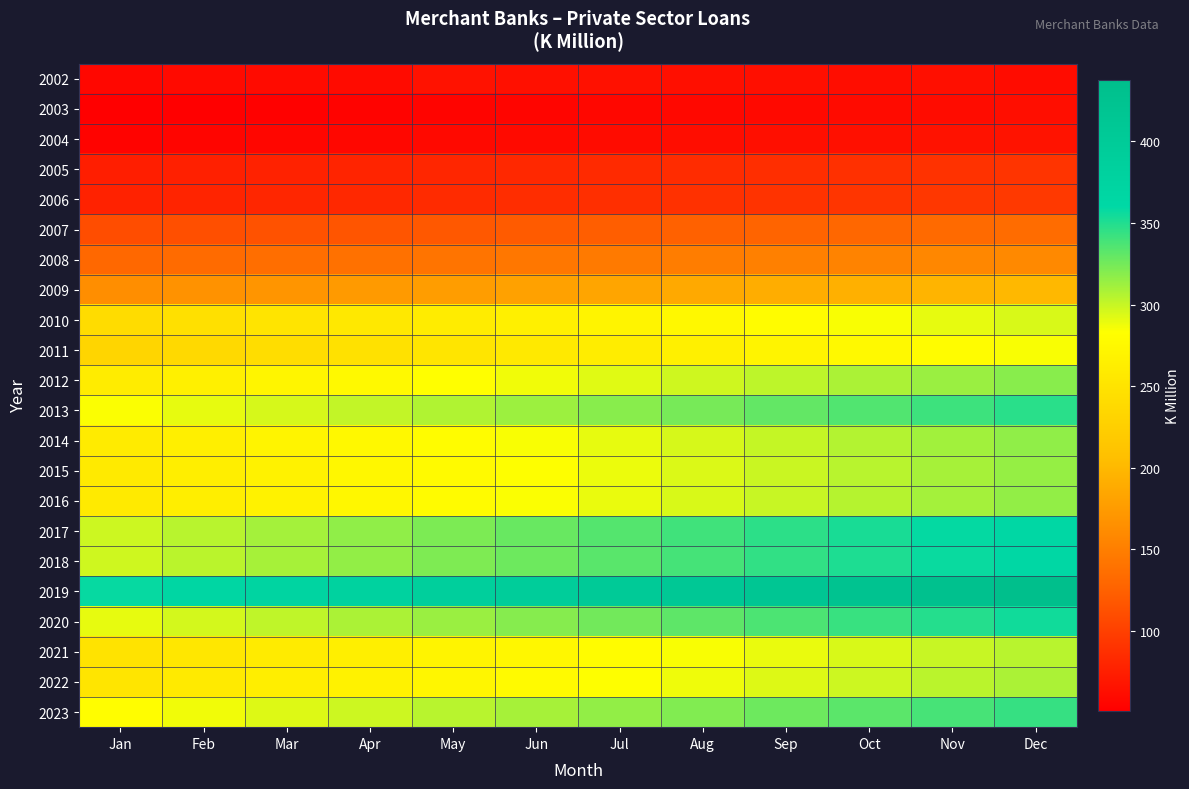

Rank the series at Feb from lowest to highest value.

2003, 2004, 2002, 2005, 2006, 2007, 2008, 2009, 2011, 2010, 2021, 2022, 2015, 2016, 2014, 2012, 2023, 2013, 2020, 2018, 2017, 2019